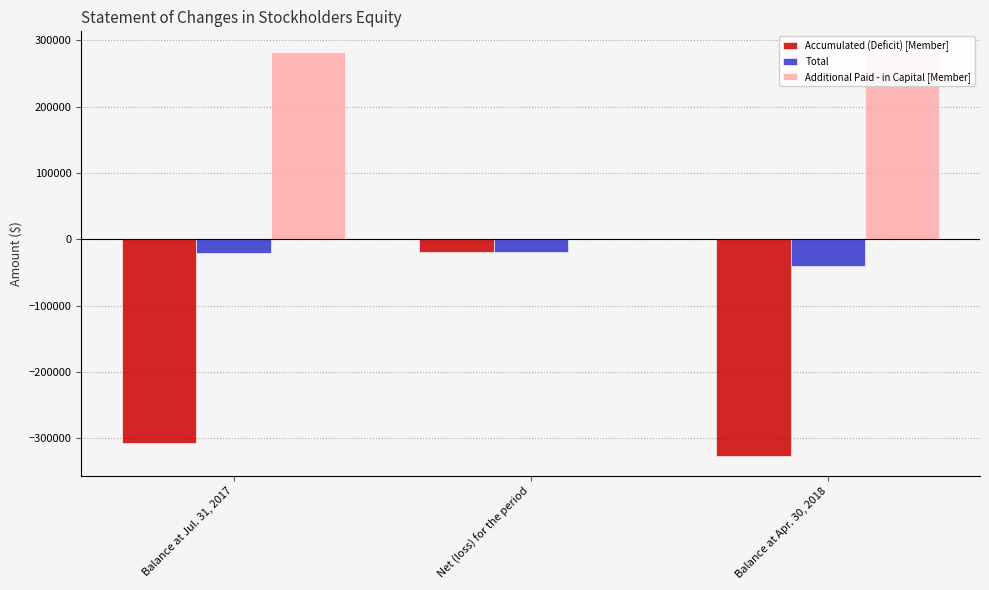

What is the sum of the Total values at Balance at Jul. 31, 2017 and Balance at Apr. 30, 2018?

-61484